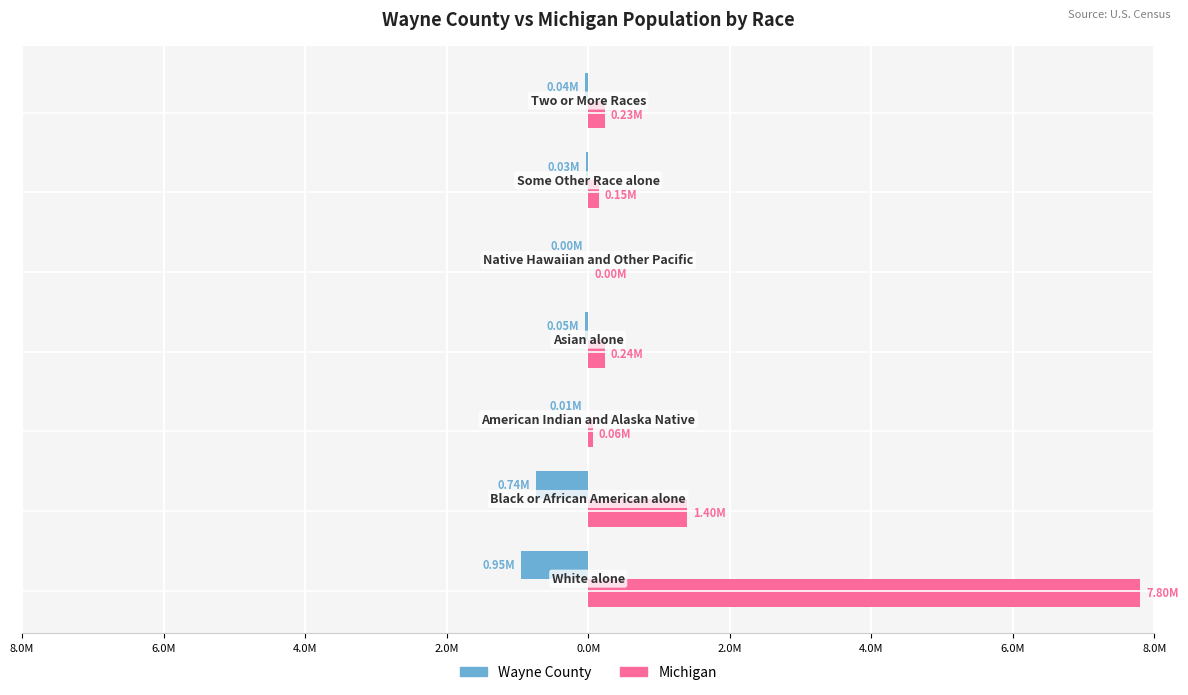

What is the greatest value displayed?

7803120